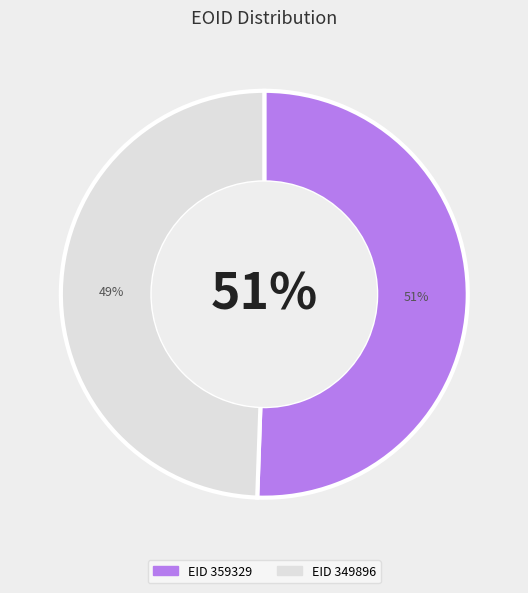

What is the total percentage of 359329 and 349896?

100.0%